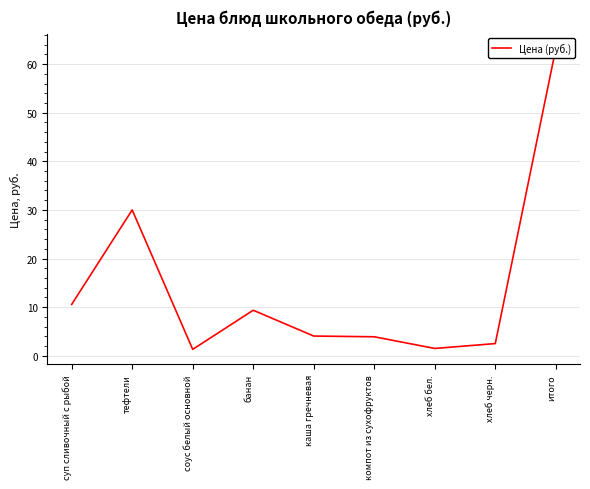

Rank the categories by value from highest to lowest.

итого, тефтели, суп сливочный с рыбой, банан, каша гречневая, компот из сухофруктов, хлеб черн., хлеб бел., соус белый основной